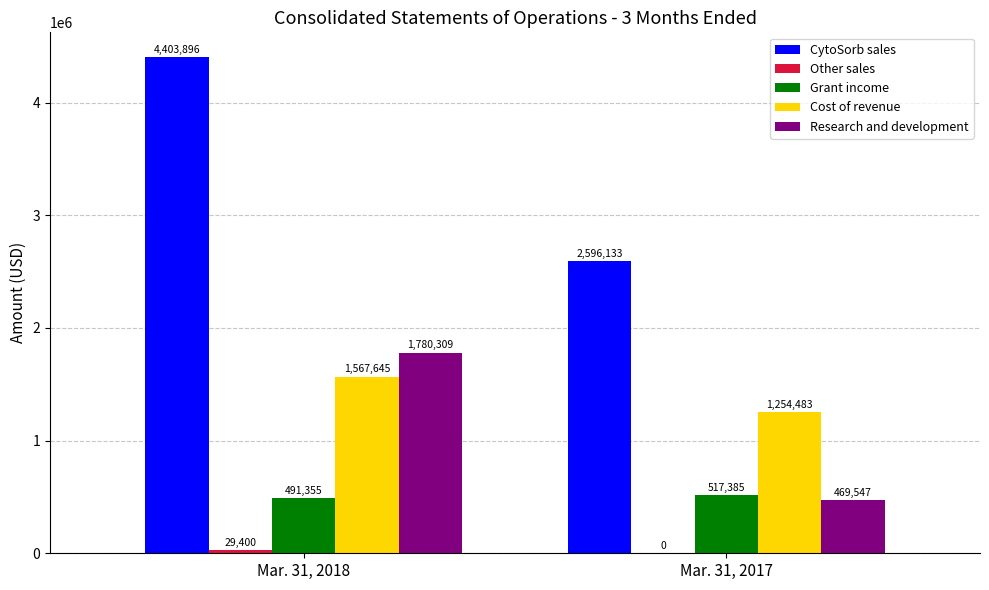

Which series changed the most between Mar. 31, 2018 and Mar. 31, 2017?

CytoSorb sales